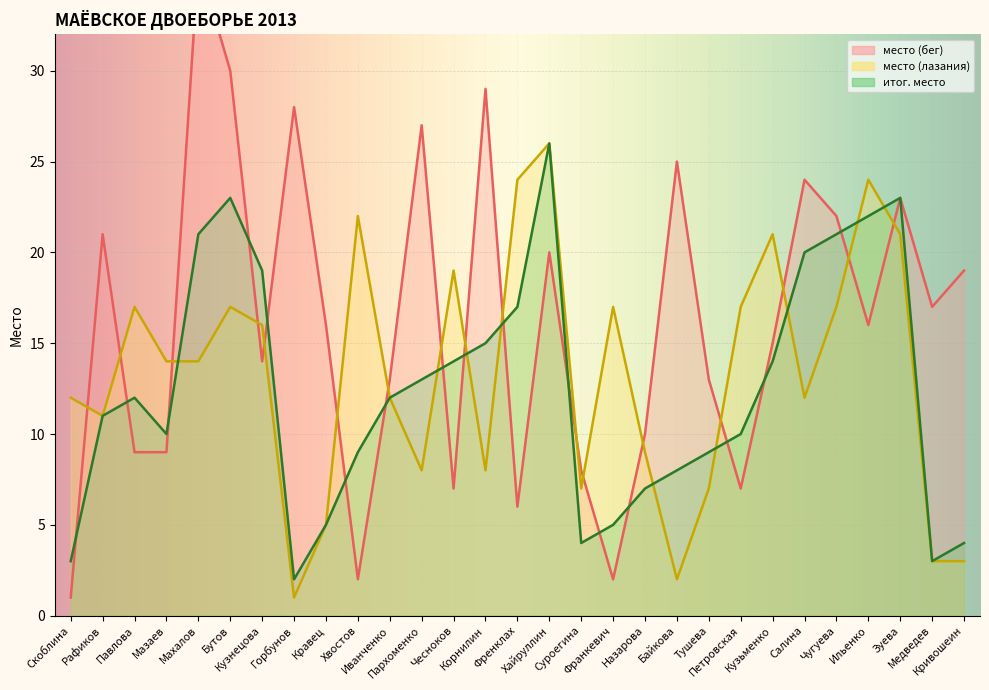

At which category does итог. место reach its first local peak?

Павлова